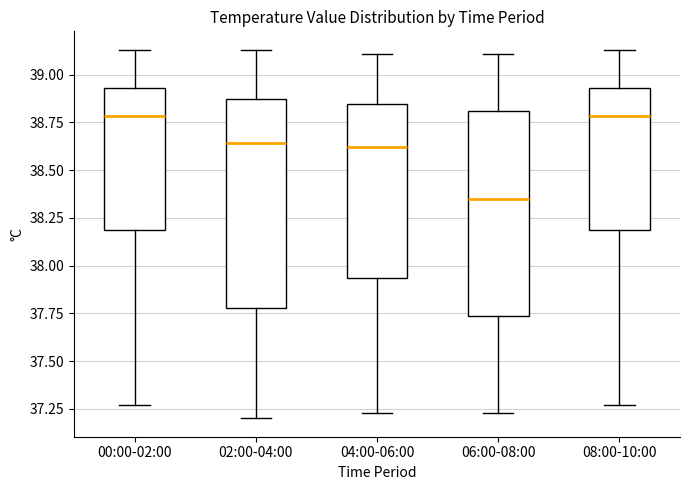

Where does the lower whisker of the box for 02:00-04:00 end on the y-axis? The values are not printed on the chart, so give them approximately, as read against the axis.

37.20